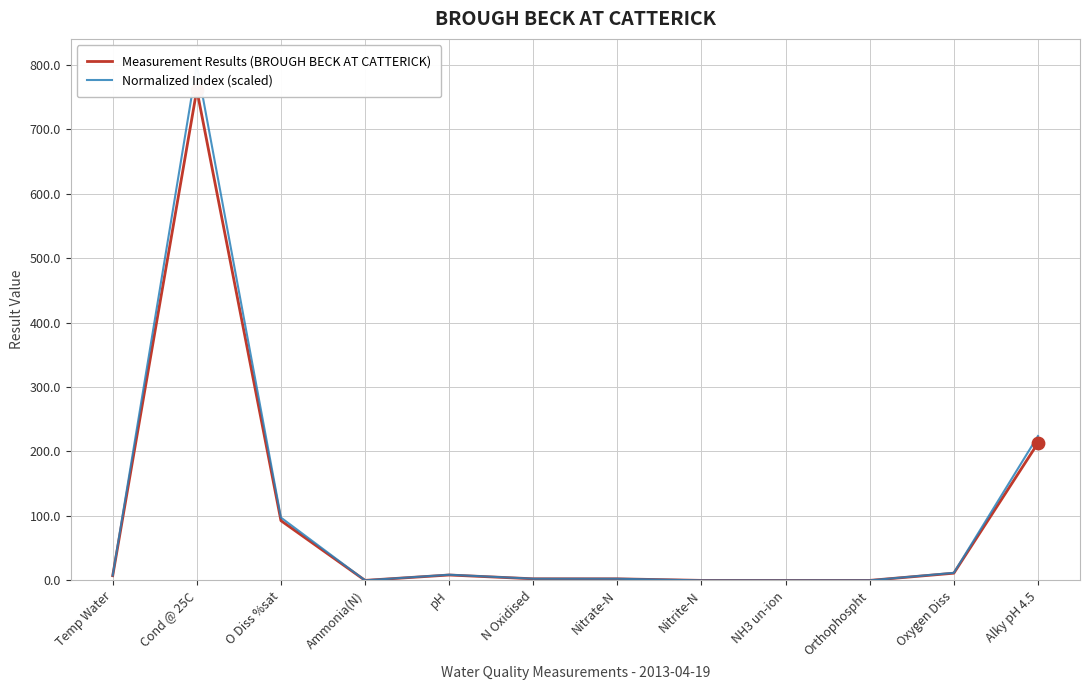

What are all the series names shown in the legend?

Measurement Results (BROUGH BECK AT CATTERICK), Normalized Index (scaled)